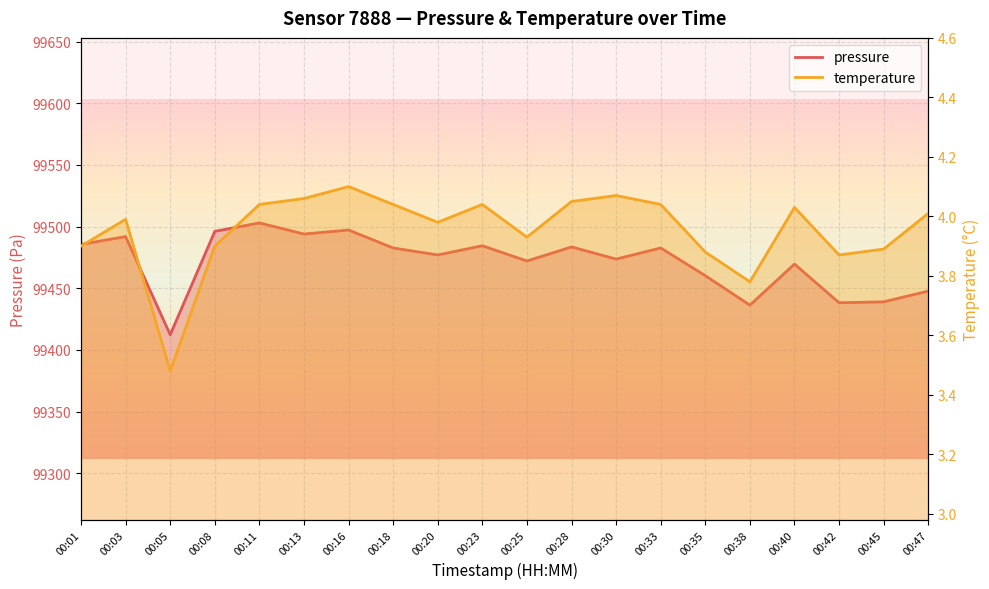

What are all the series names shown in the legend?

pressure, temperature